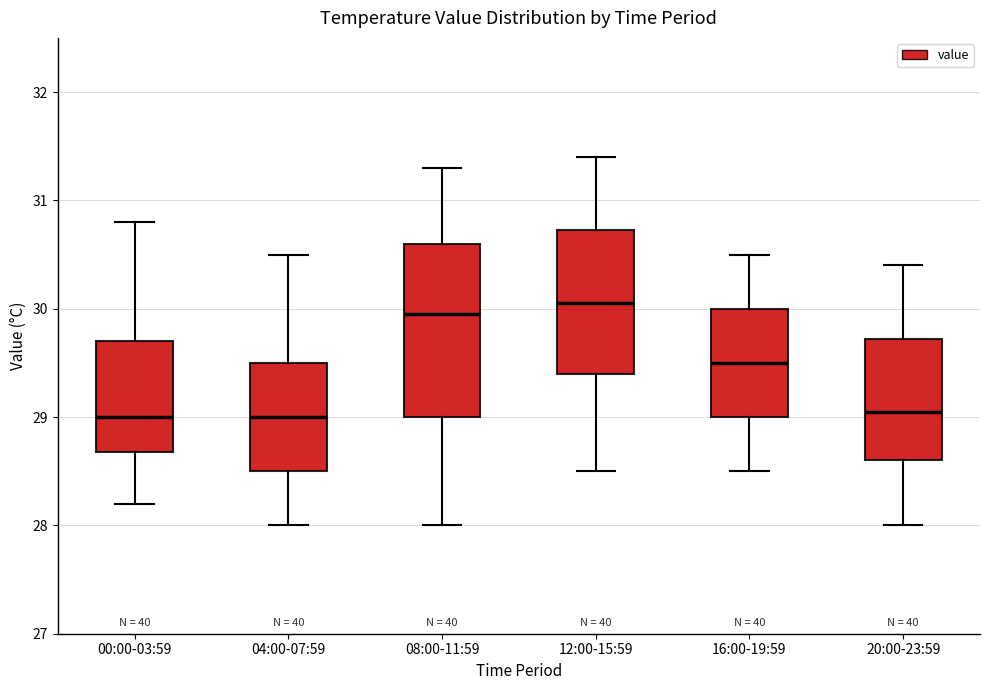

Comparing the boxes themselves (not the whiskers), which one is the tallest?

08:00-11:59